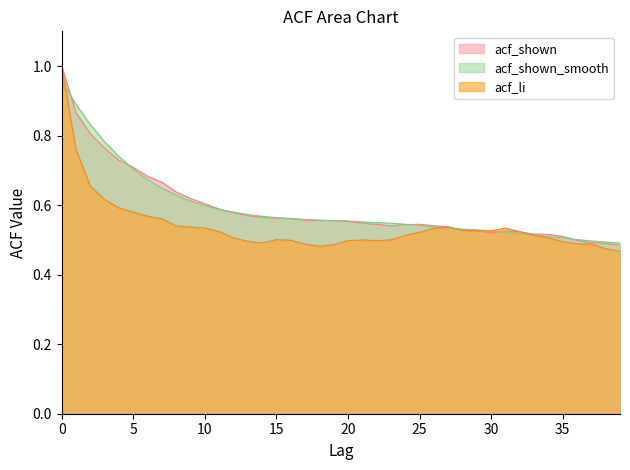

At which label is acf_shown closest to 0?

39